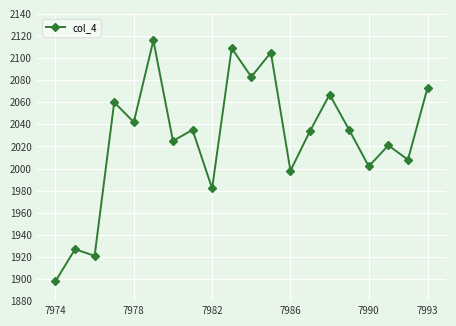

Count the number of data series in this chart.

1